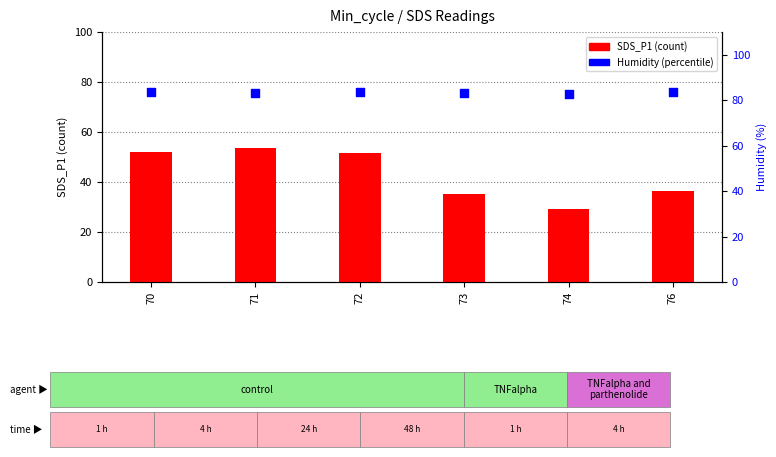

Which series reaches the maximum Y coordinate?

Humidity